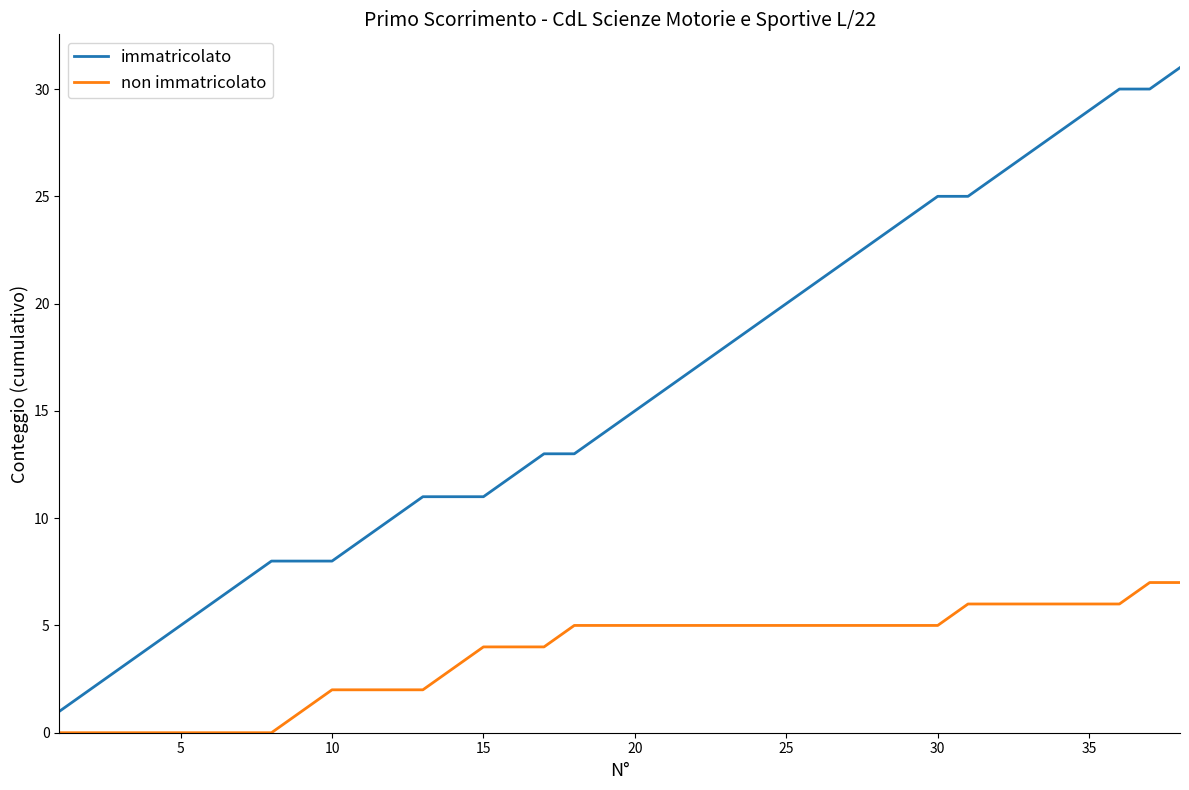

Which series has the largest total across all categories?

immatricolato